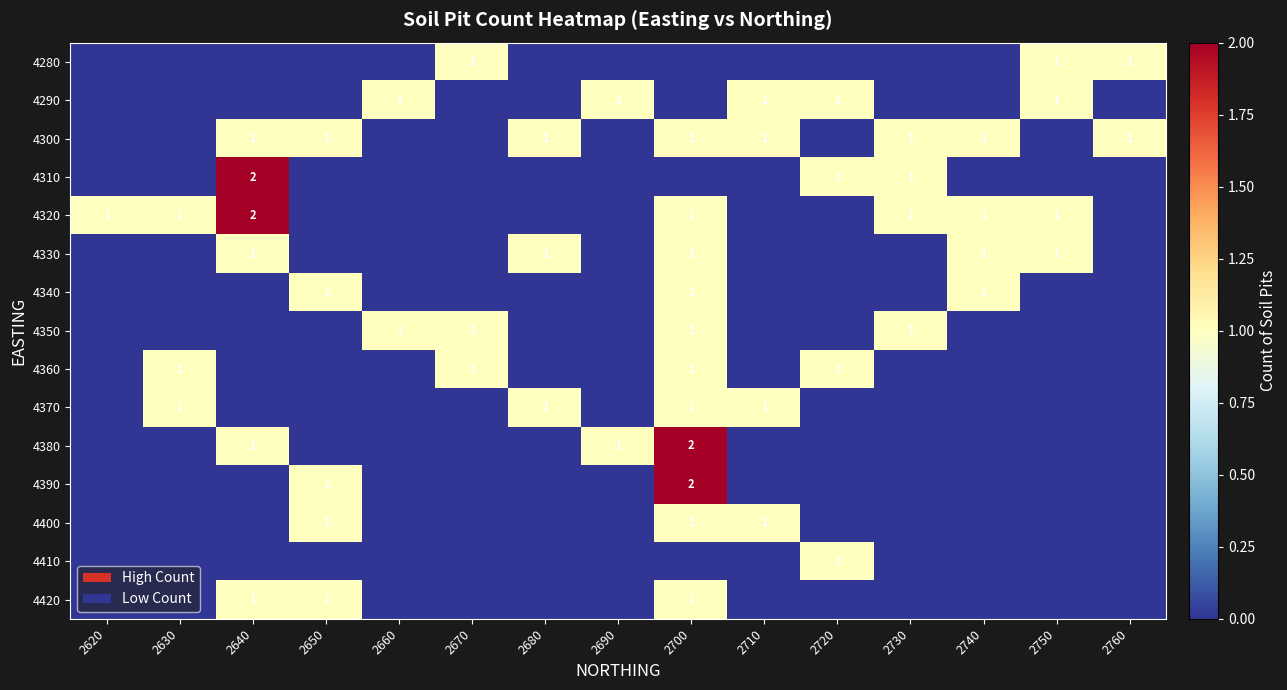

True or false: 4290 has a value of 1 at 2690.

True